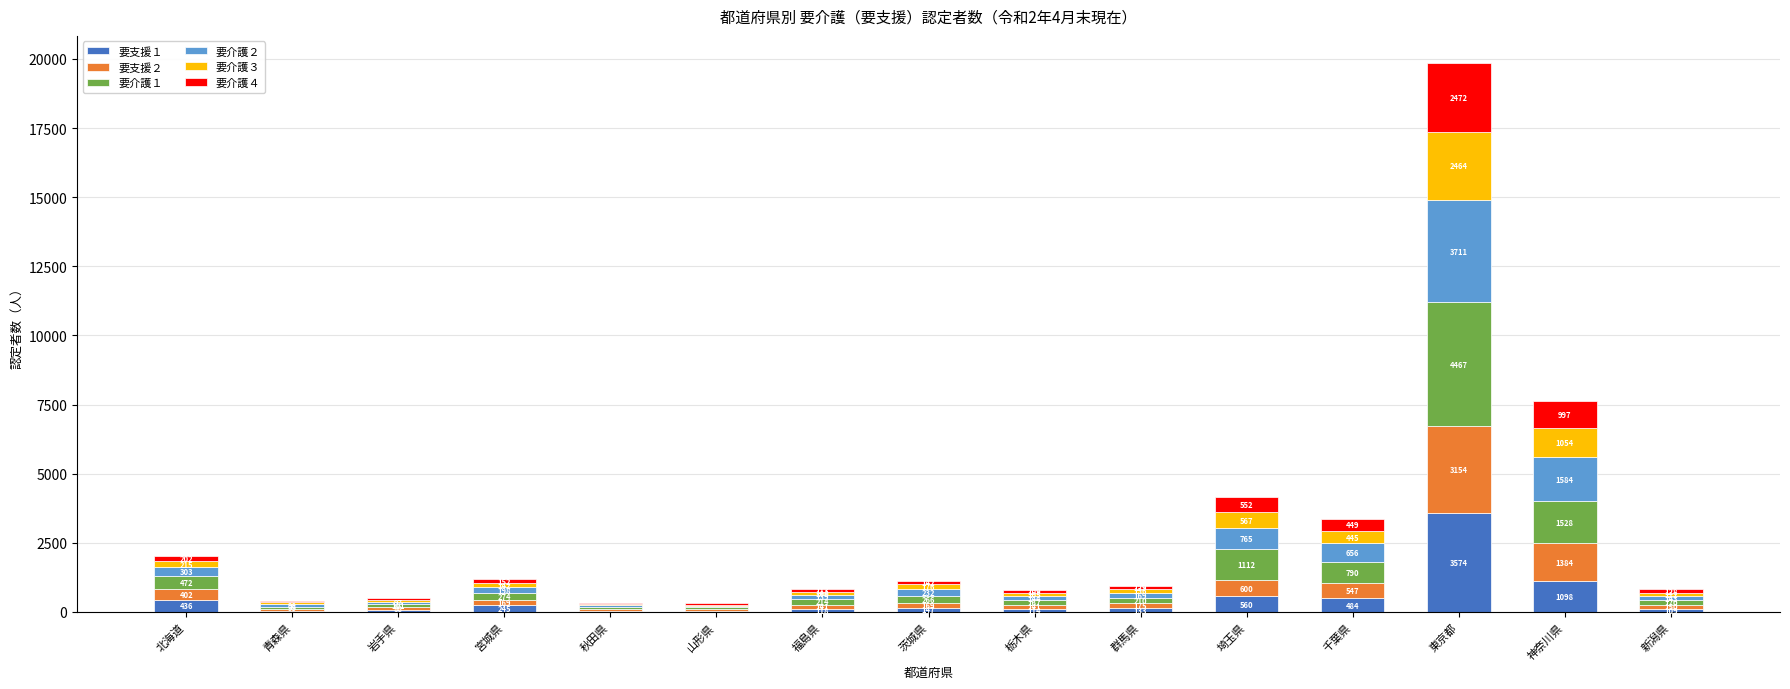

At which label does 要支援１ reach its peak?

東京都